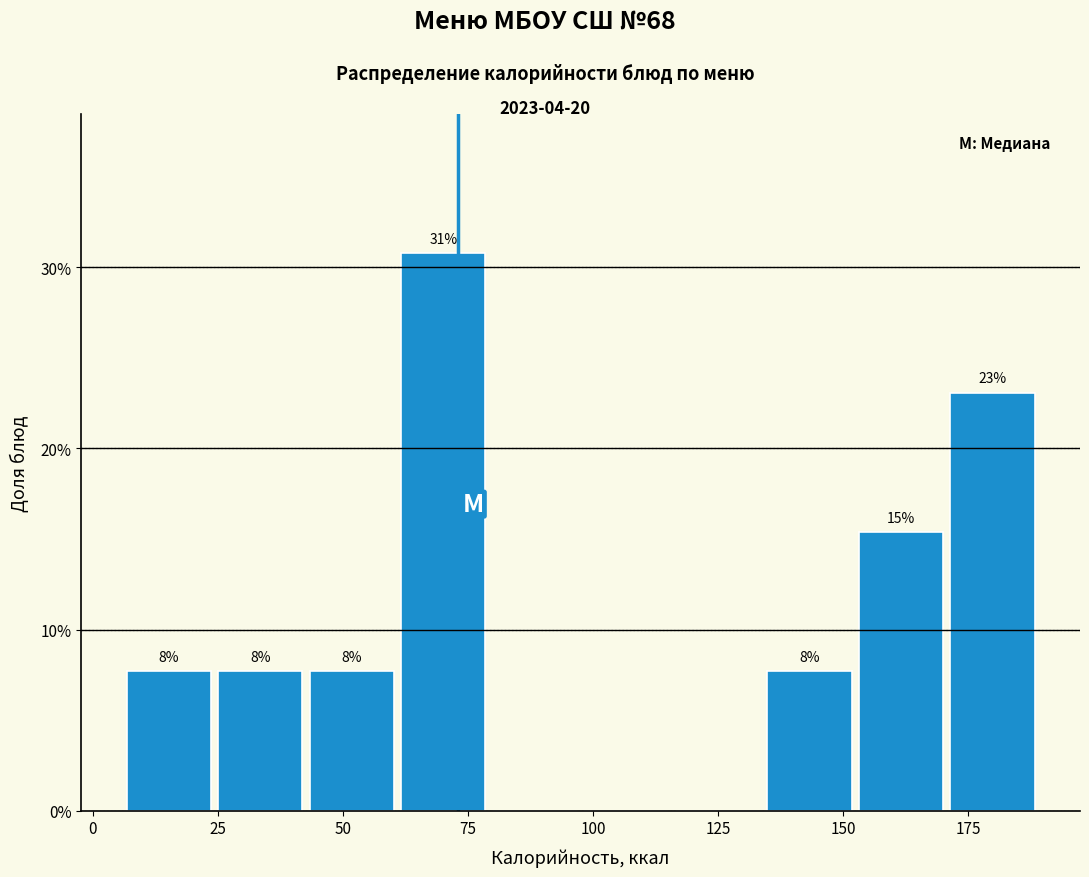

Read against the x-axis, roughly where is the centre of the tallest bar?

70